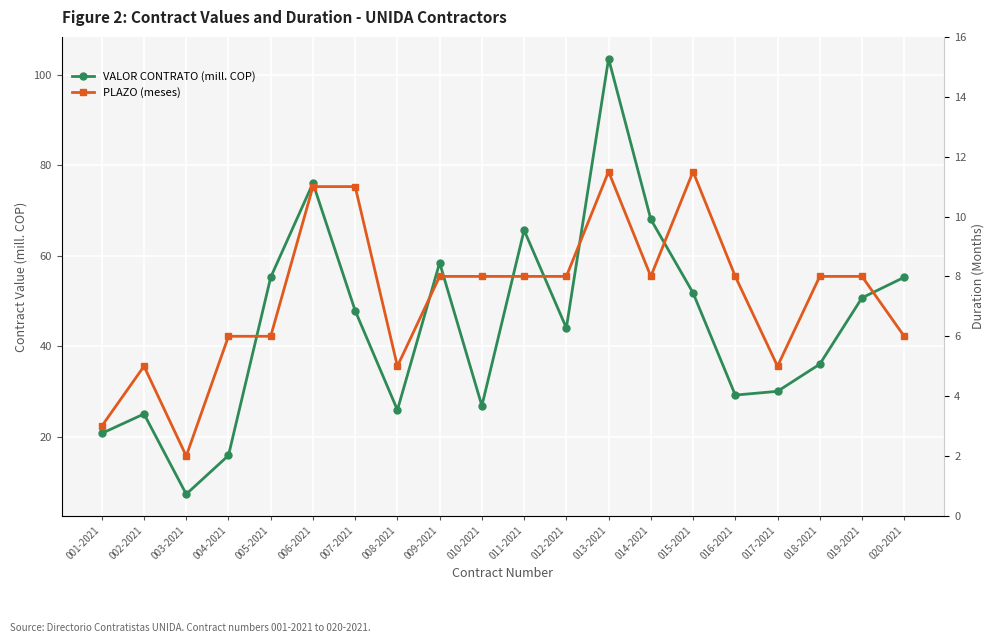

At which label does VALOR CONTRATO (mill. COP) reach its minimum?

003-2021